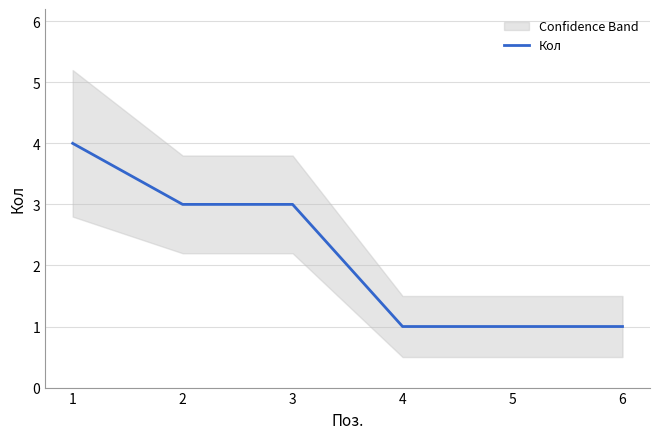

The chart shows a value of 4 at 3. True or false?

False